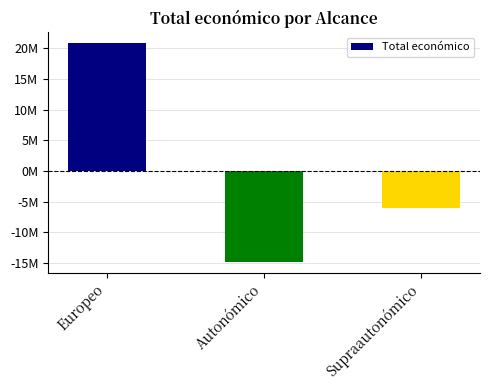

What is the label of the 3rd bar from the right?

Europeo